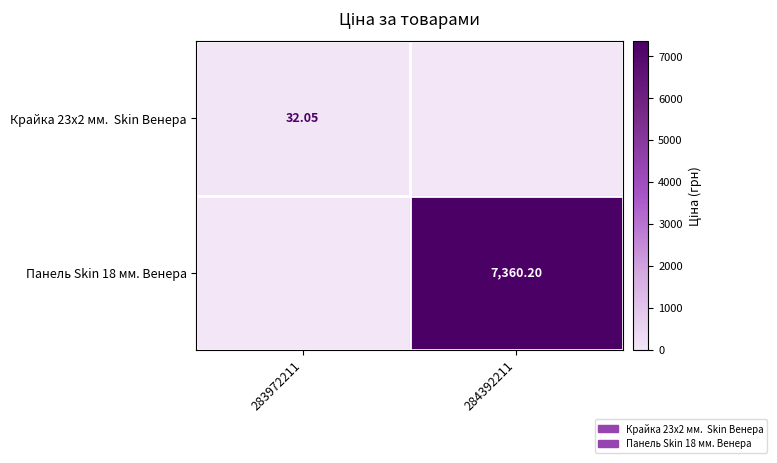

Where does the Панель Skin 18 мм. Венера series first go above 7360?

284392211